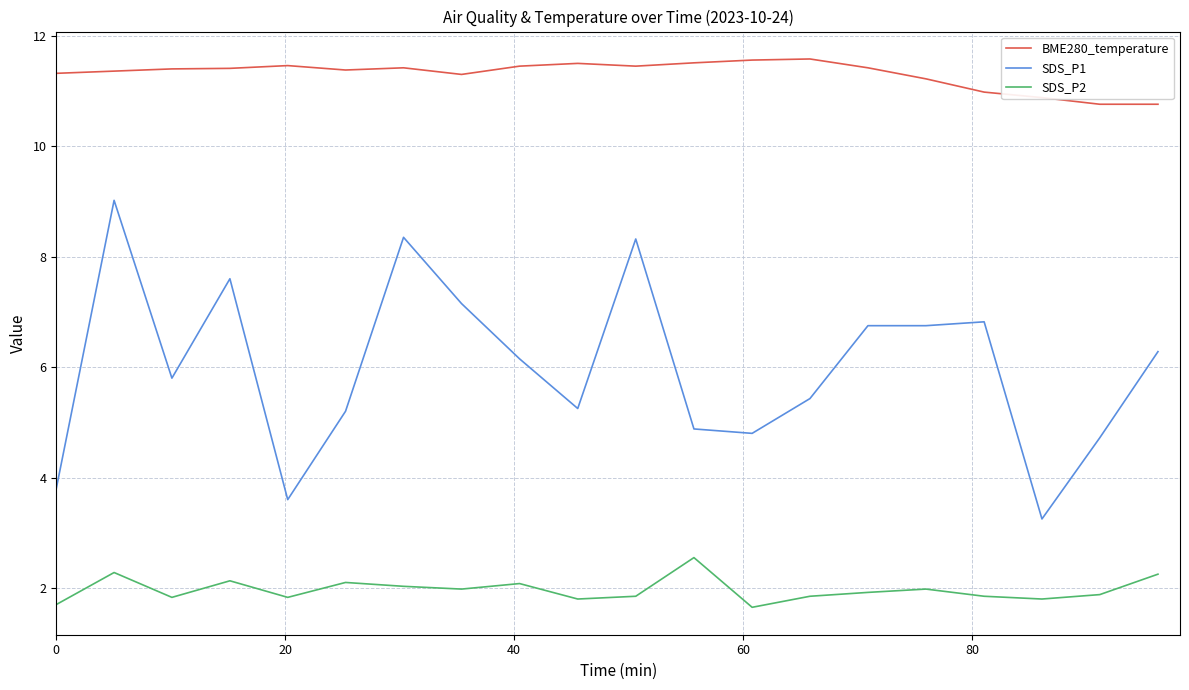

How many lines are shown in the chart?

3